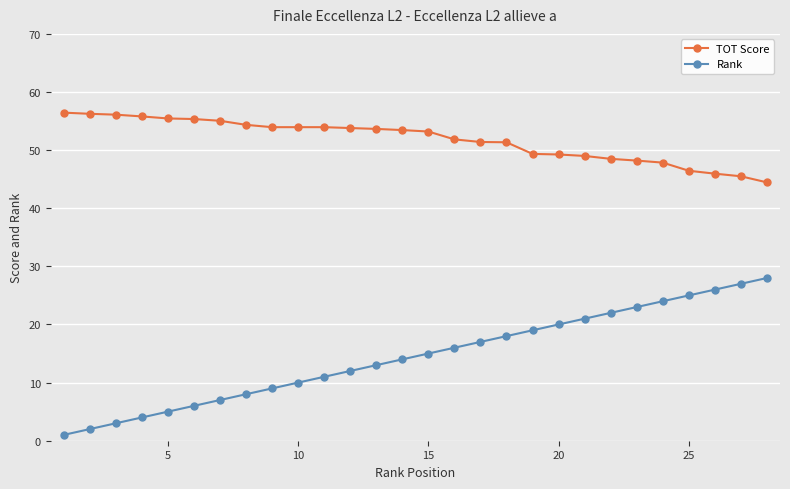

List the series in order of their overall mean, highest first.

TOT Score, Rank